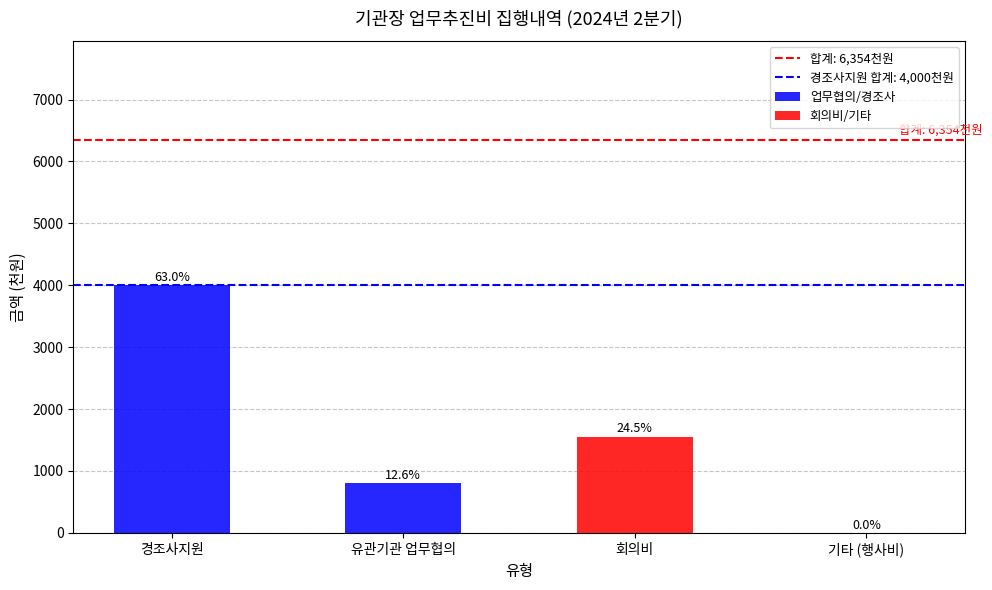

At which label does the data first exceed 1554?

경조사지원